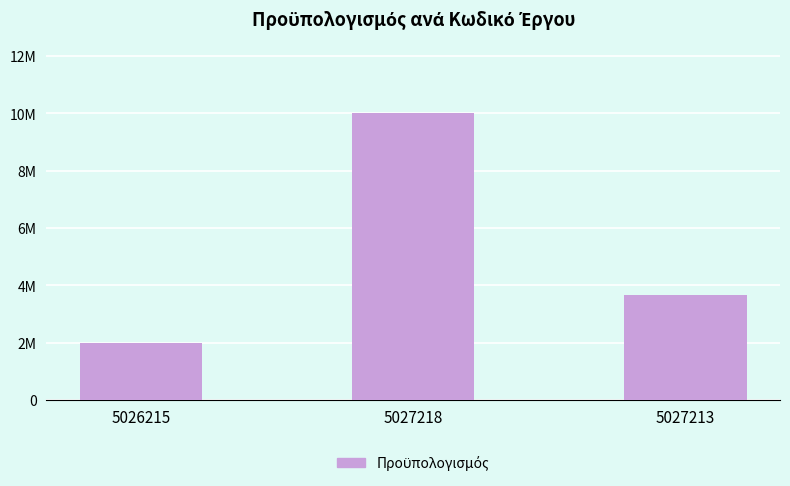

At which label is the value closest to 6000000?

5027213